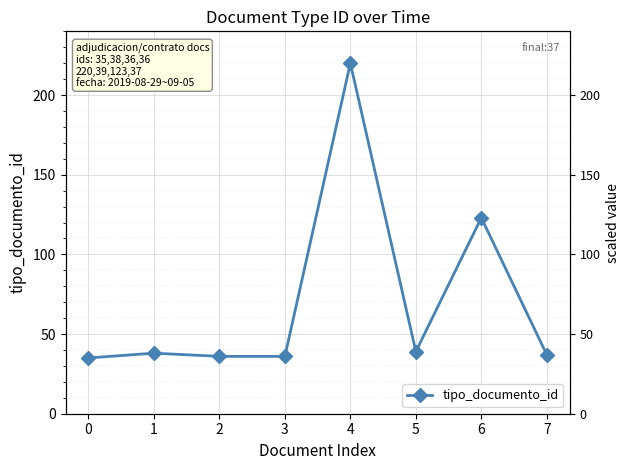

What is the minimum value shown in the chart?

35